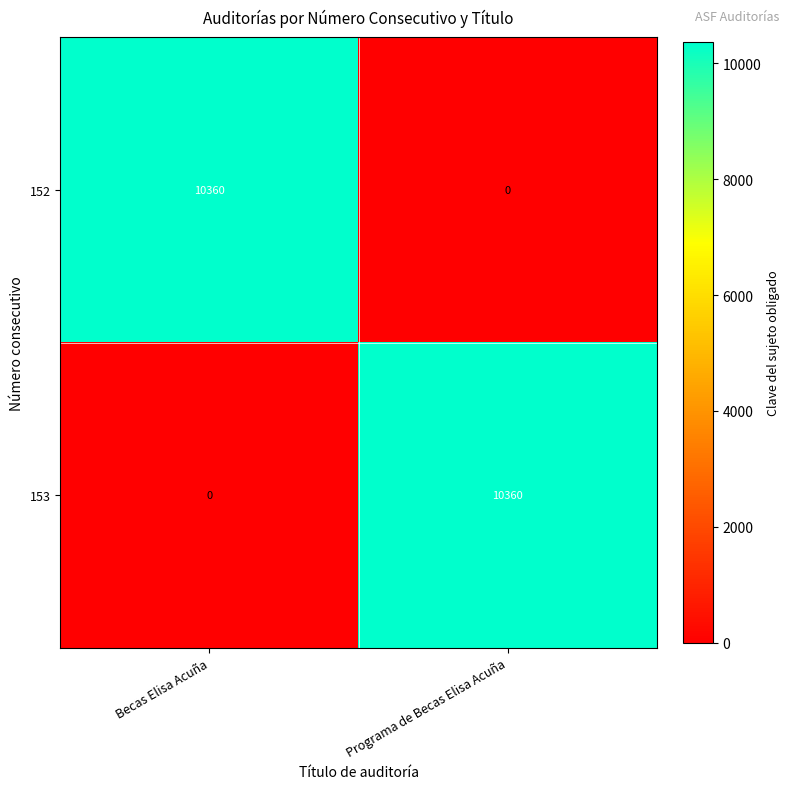

The value of 152 at Programa de Becas Elisa Acuña is 0. True or false?

True